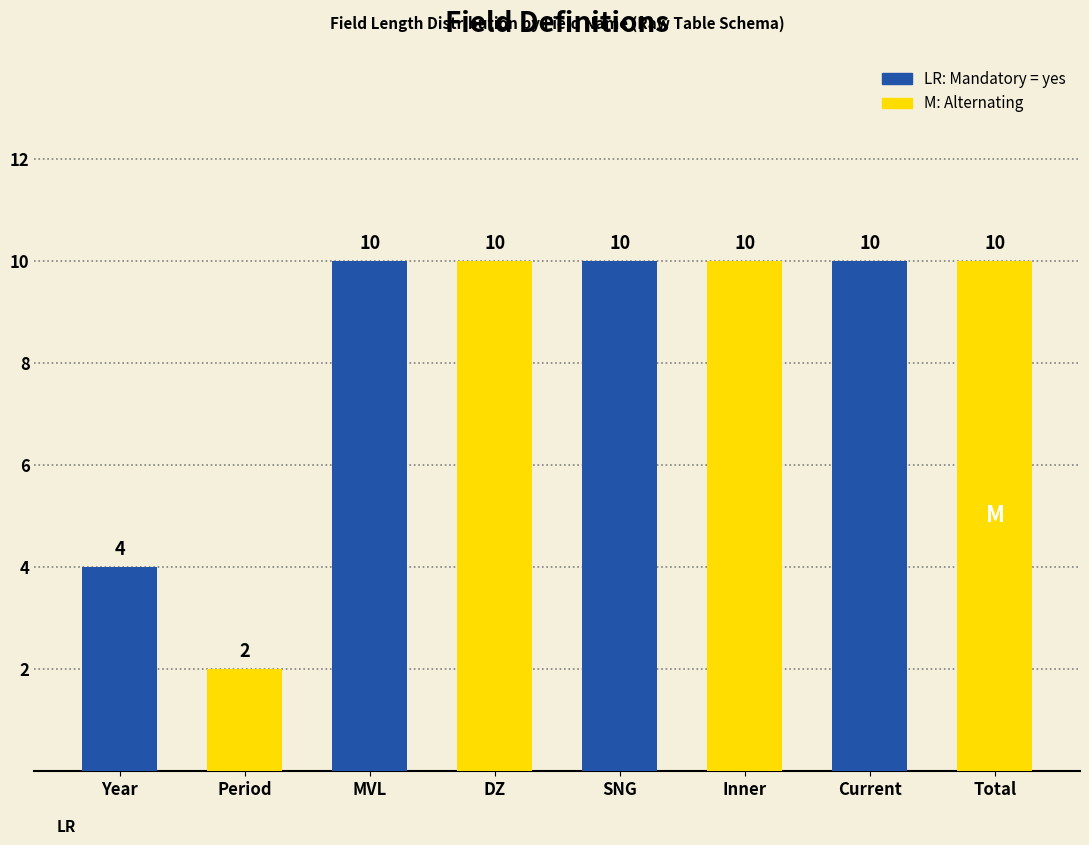

What position from the left is Year?

1